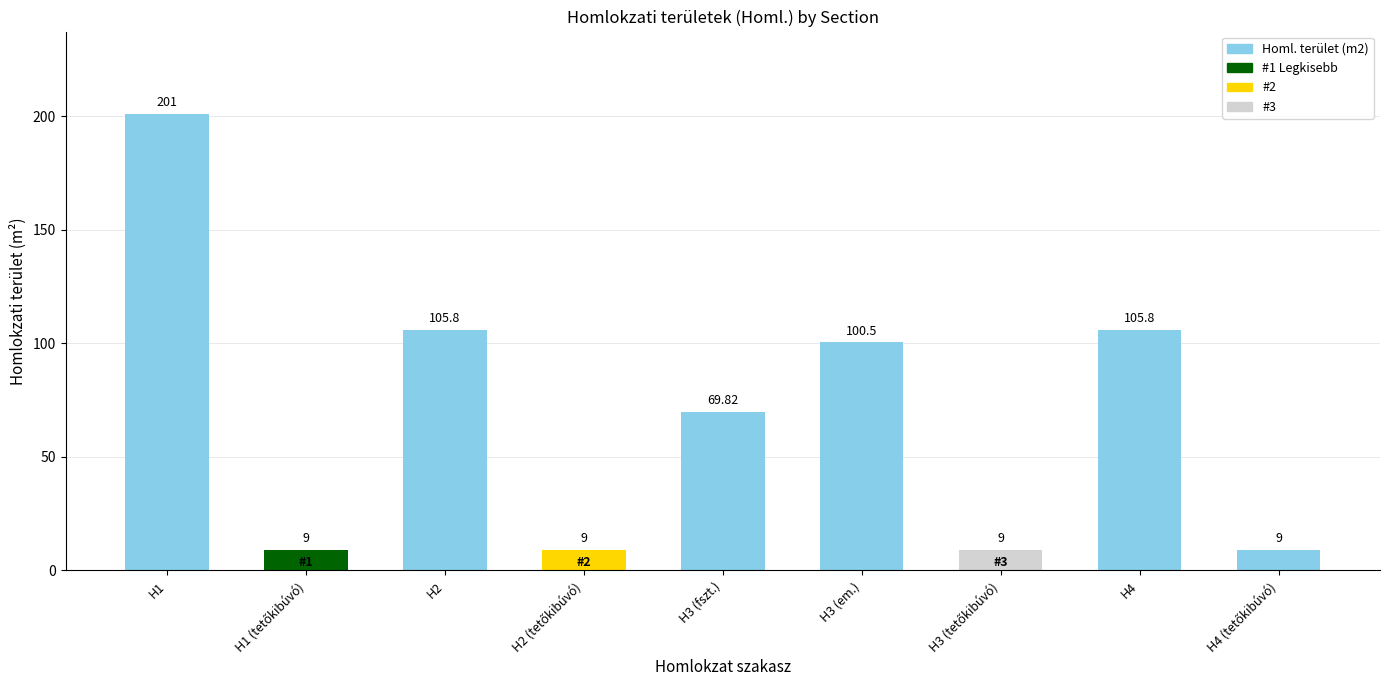

Does the chart contain stacked bars?

No